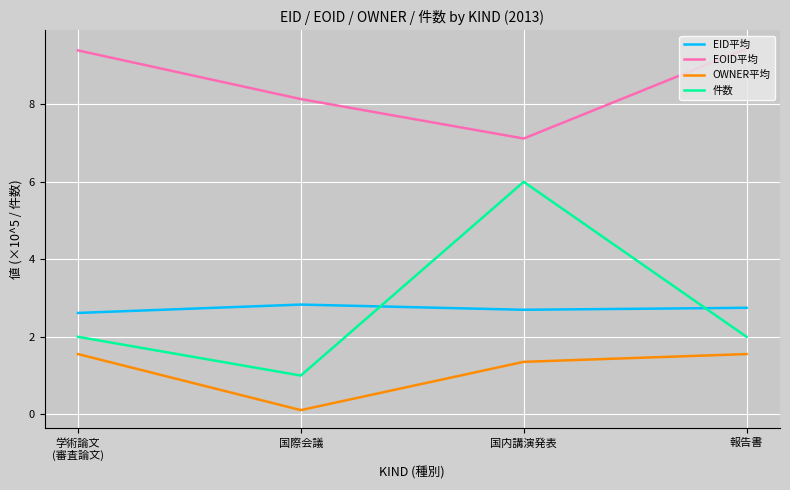

What is the total value across all series at 報告書?

15.7